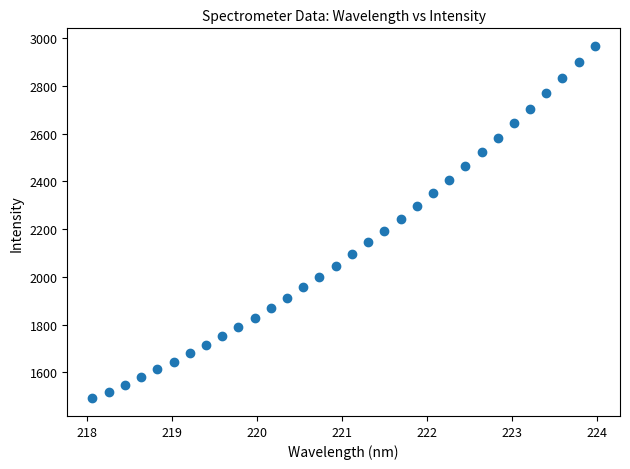

What is the range of X values (max minus min)?

5.9